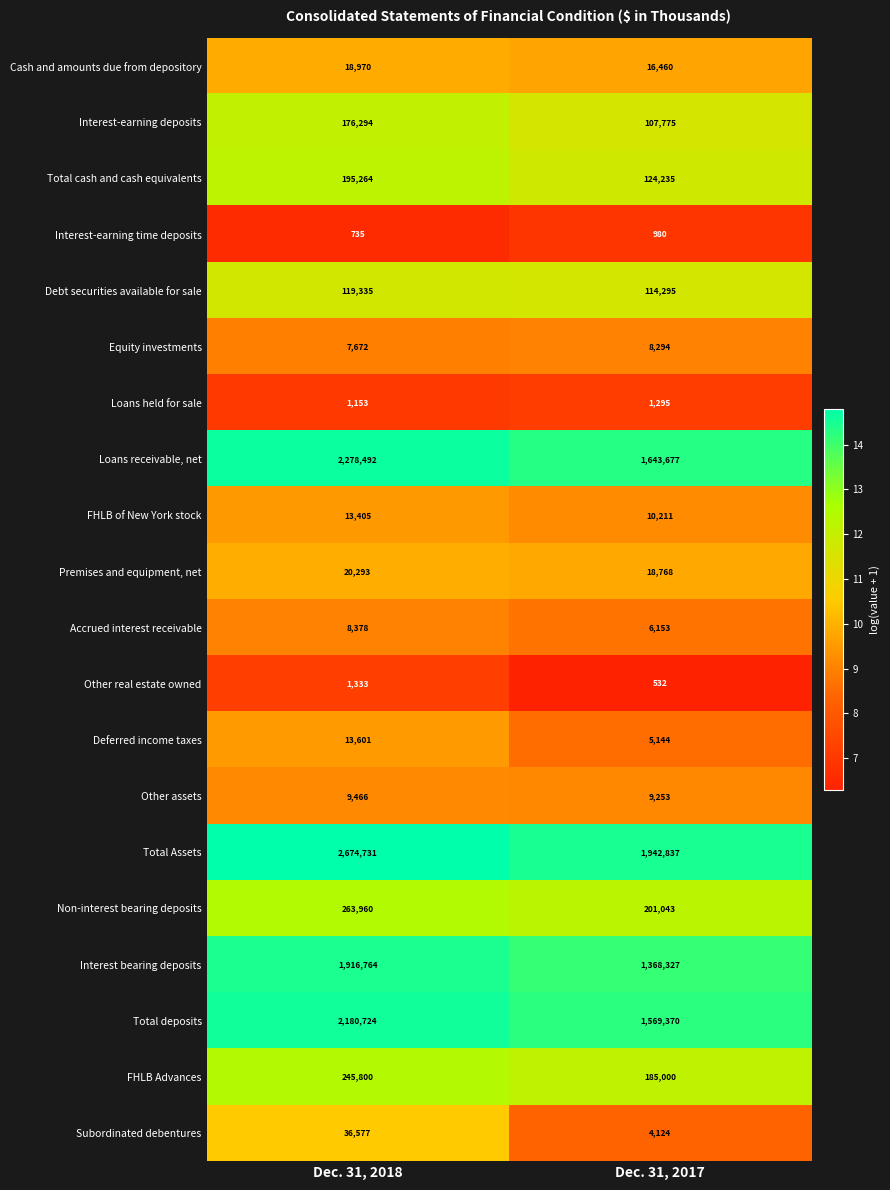

The value of Cash and amounts due from depository at Dec. 31, 2017 is 16460. True or false?

True